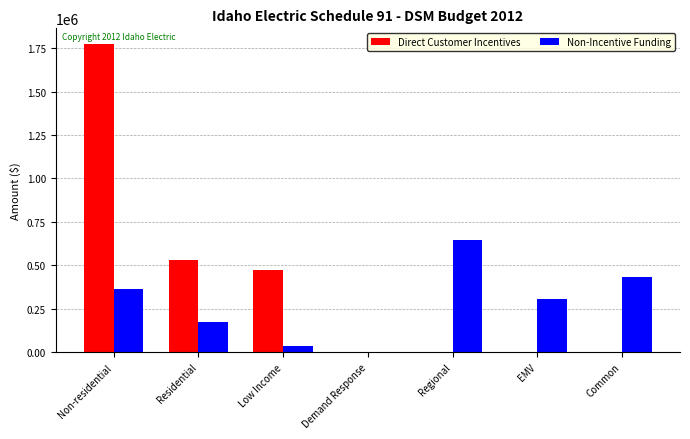

At which label does Non-Incentive Funding first exceed 307772?

Non-residential